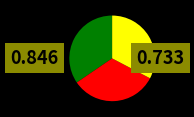

Does any single category account for the majority?

No